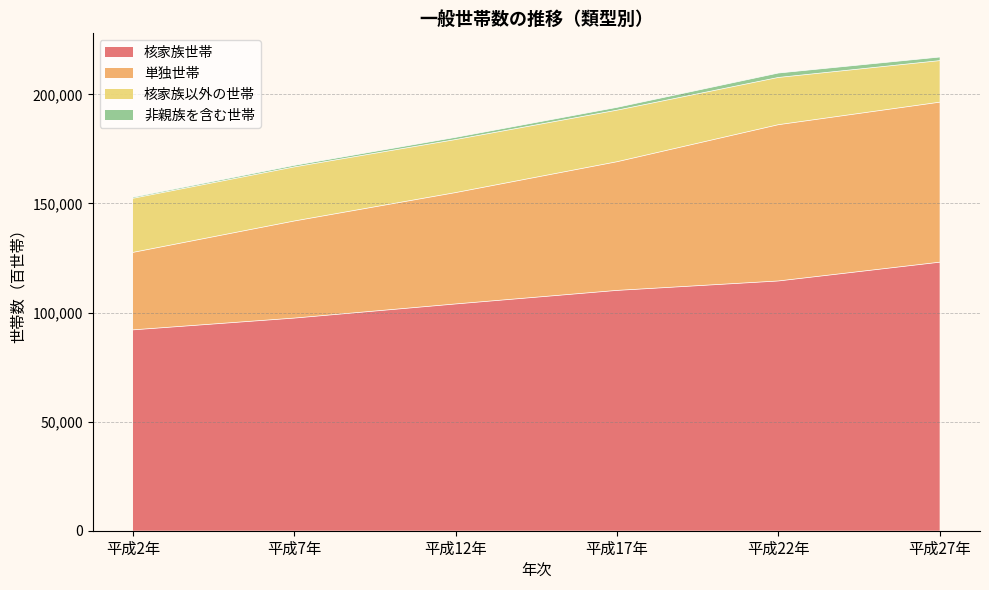

True or false: 単独世帯 has a value of 194051 at 平成17年.

True